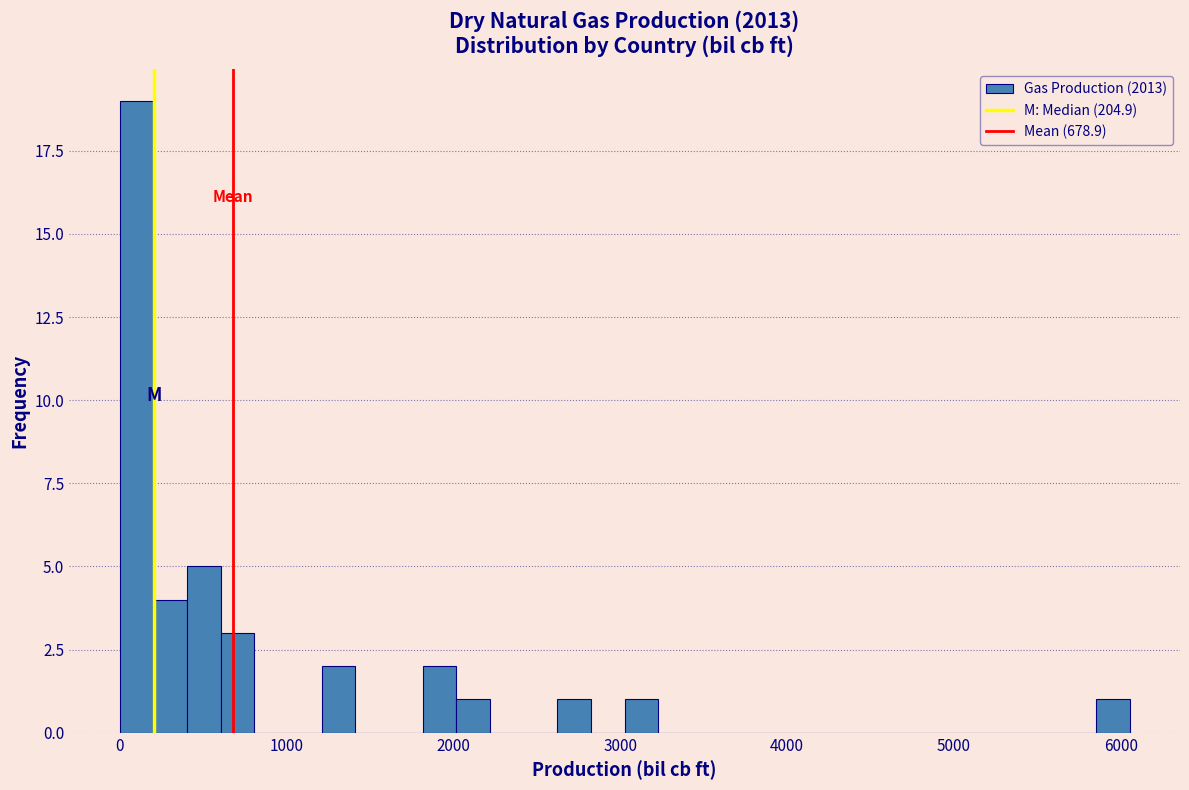

Around what value on the x-axis is the tallest bar? Give the approximate position of its centre, as read against the axis.

100